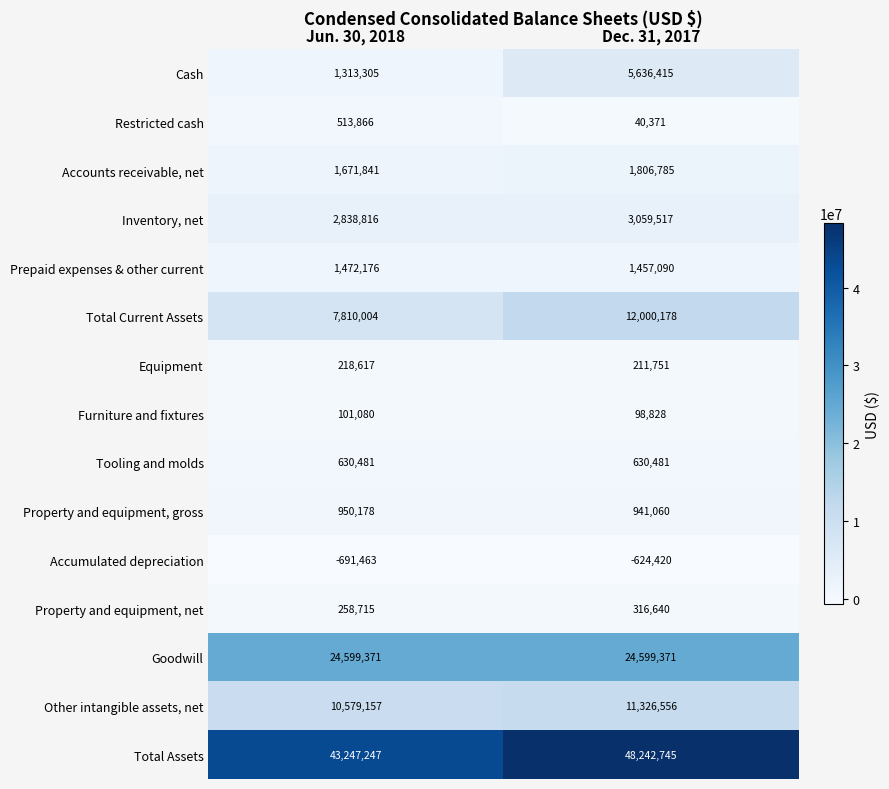

List the series in order of their peak value, highest first.

Total Assets, Goodwill, Total Current Assets, Other intangible assets, net, Cash, Inventory, net, Accounts receivable, net, Prepaid expenses & other current, Property and equipment, gross, Tooling and molds, Restricted cash, Property and equipment, net, Equipment, Furniture and fixtures, Accumulated depreciation